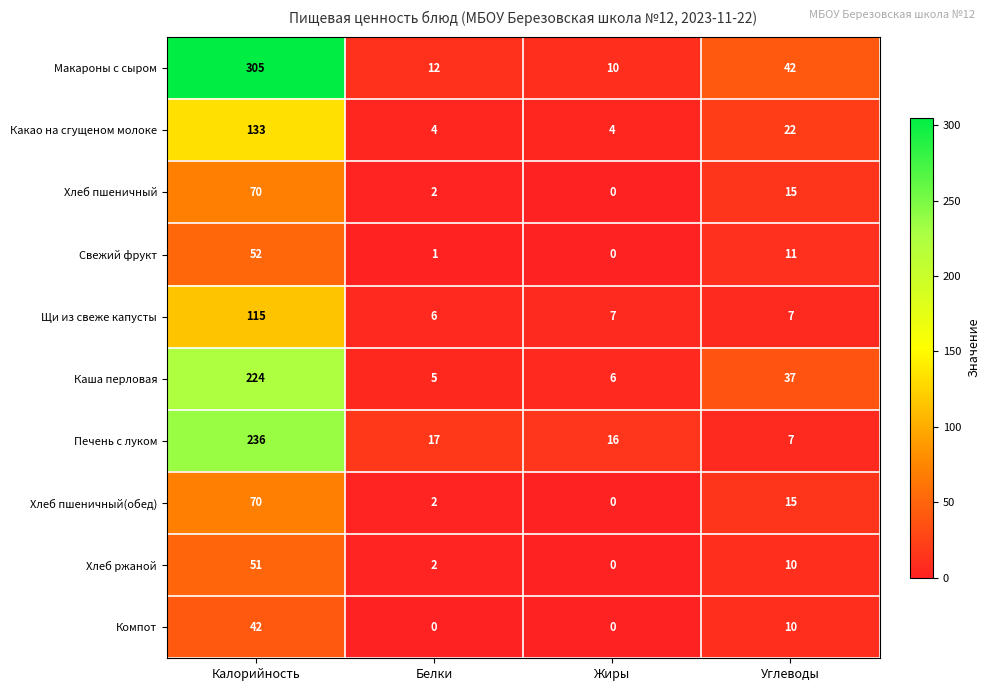

The value of Компот at Калорийность is 42. True or false?

True